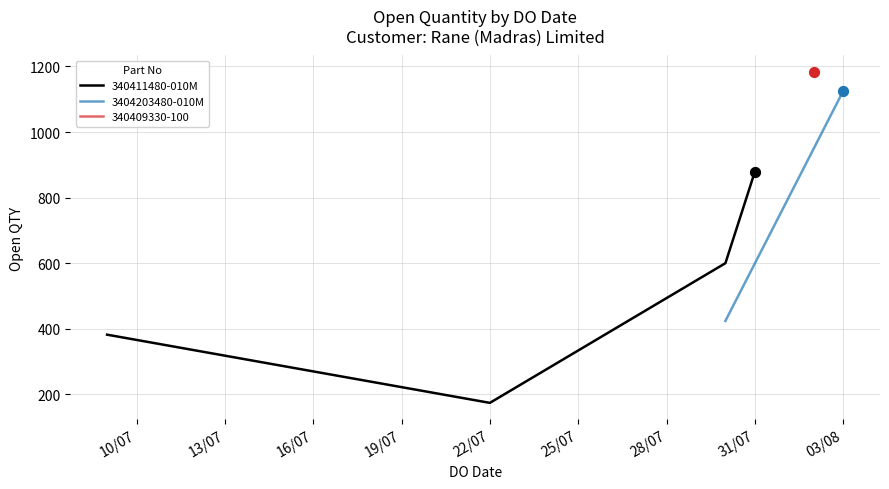

What is the change in value from 02/08/2024 to 31/07/2024?

-304